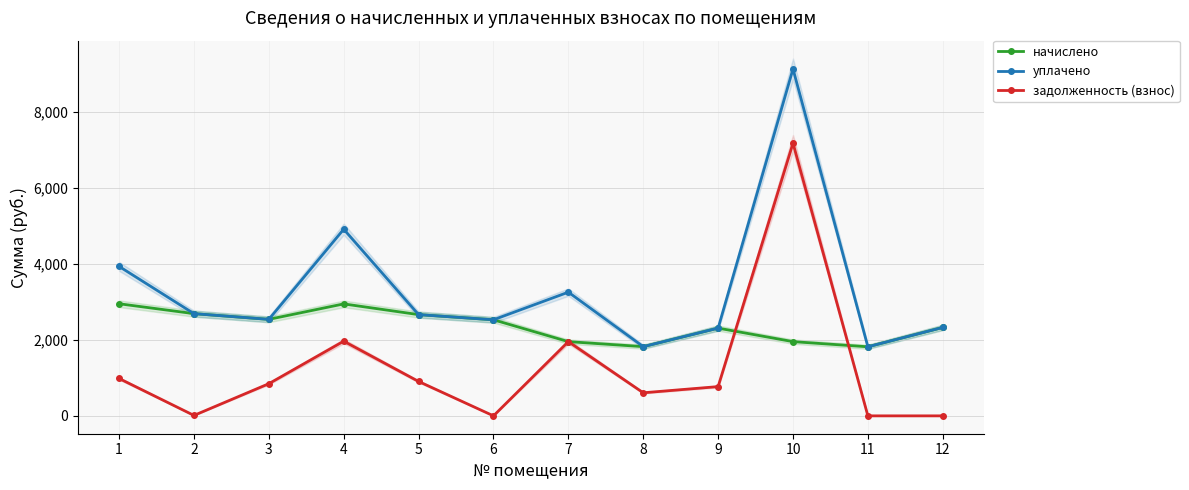

List the labels in order of задолженность (взнос) value, largest first.

10, 4, 7, 1, 5, 3, 9, 8, 2, 6, 11, 12